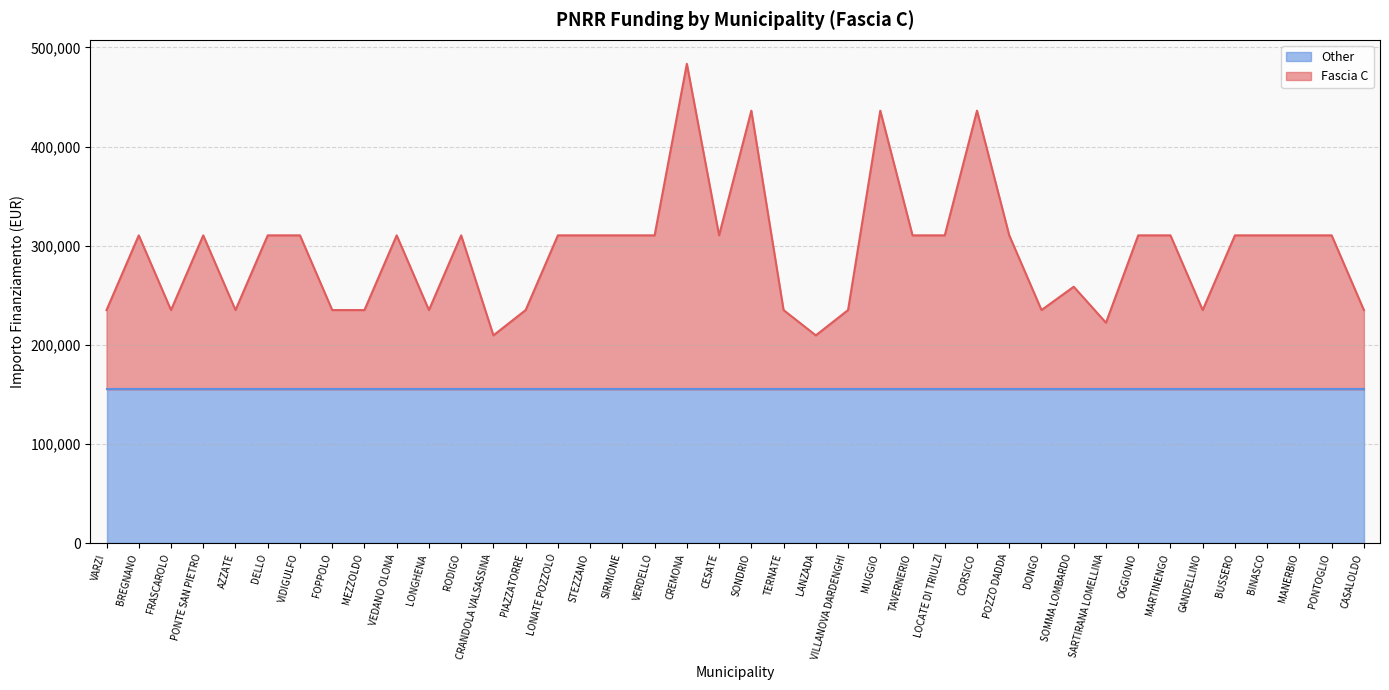

Approximately how many times larger is the value at CASALOLDO compared to OGGIONO?

0.8